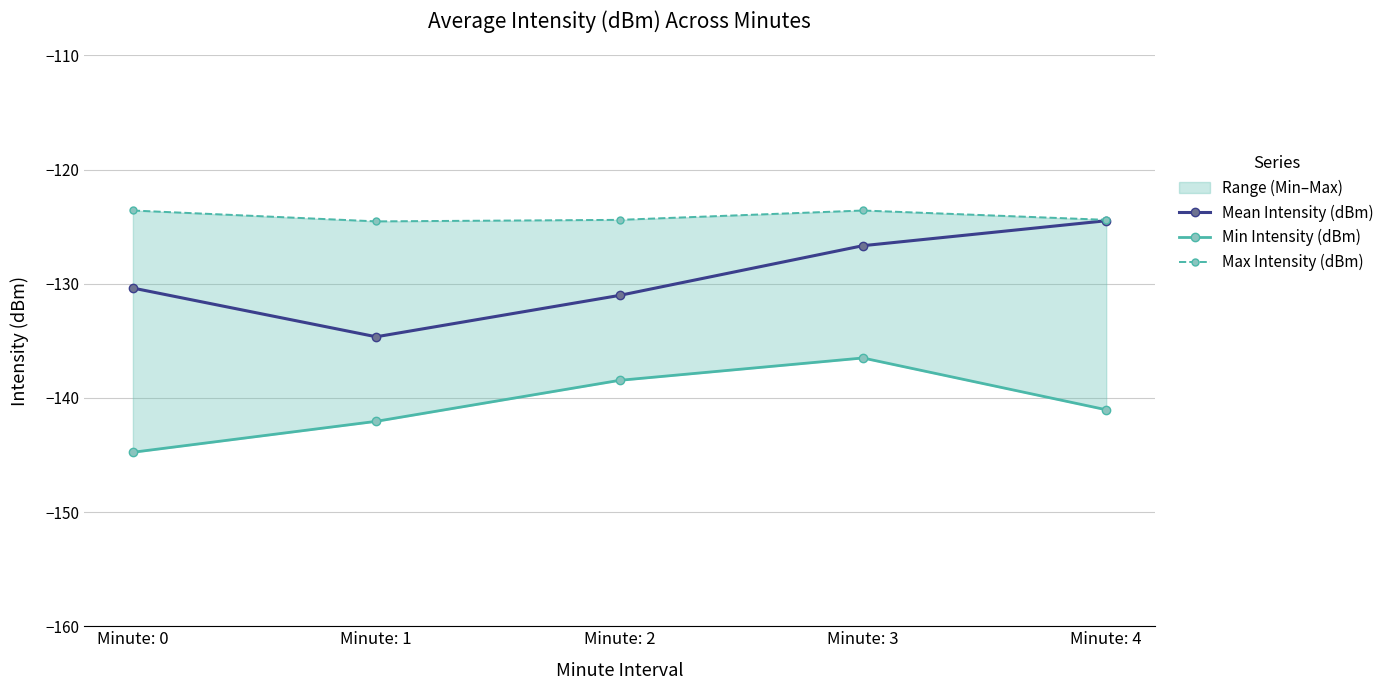

What is the smallest value displayed?

-144.8